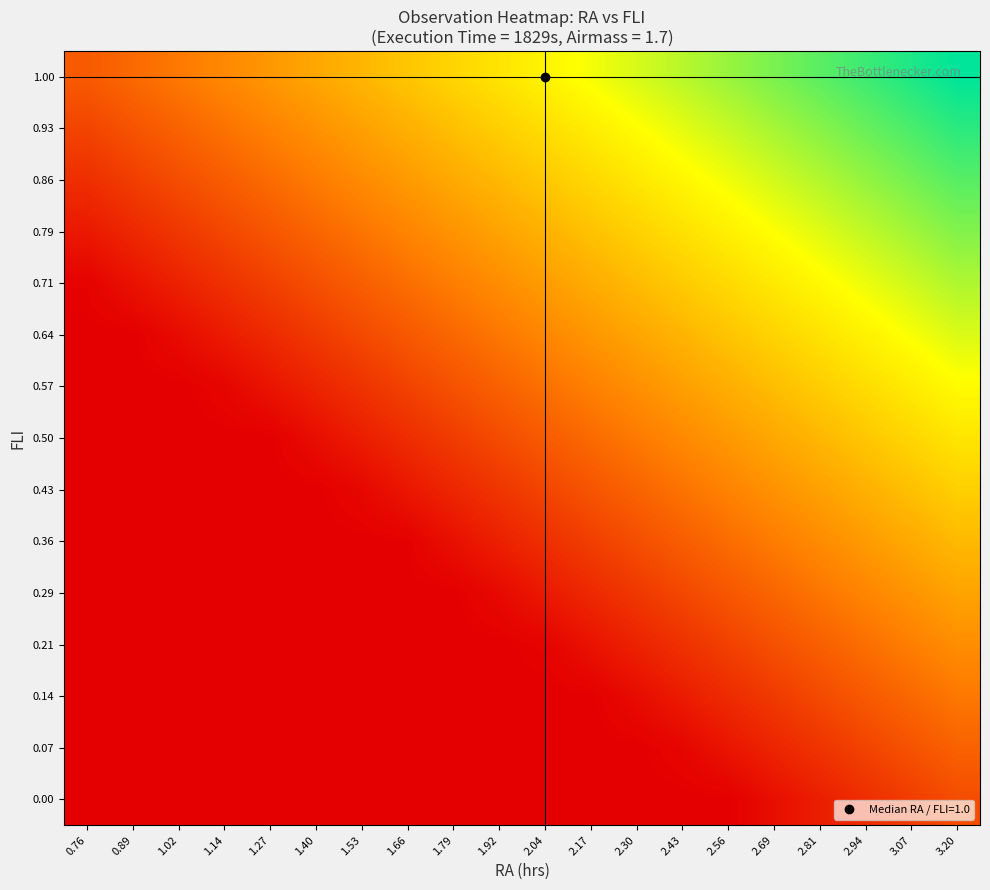

How many series are shown in this chart?

15